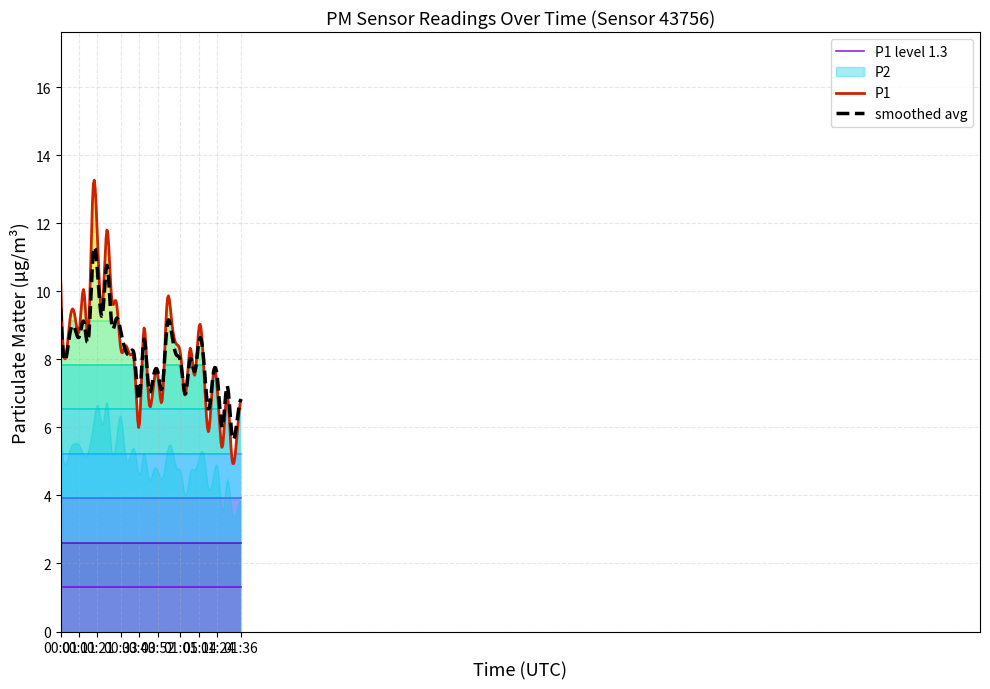

How many values in the P2 series exceed 5?

21